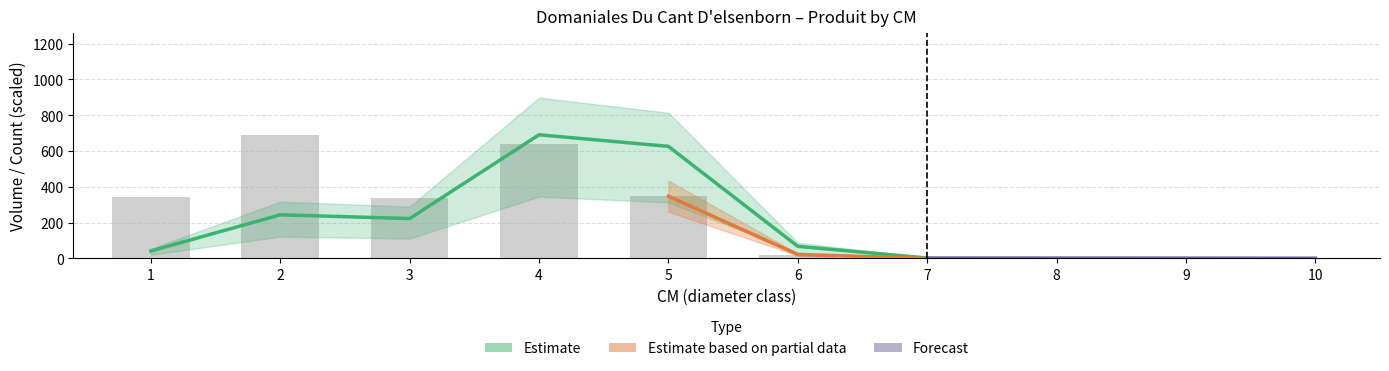

Which category has the lowest value across all series?

7